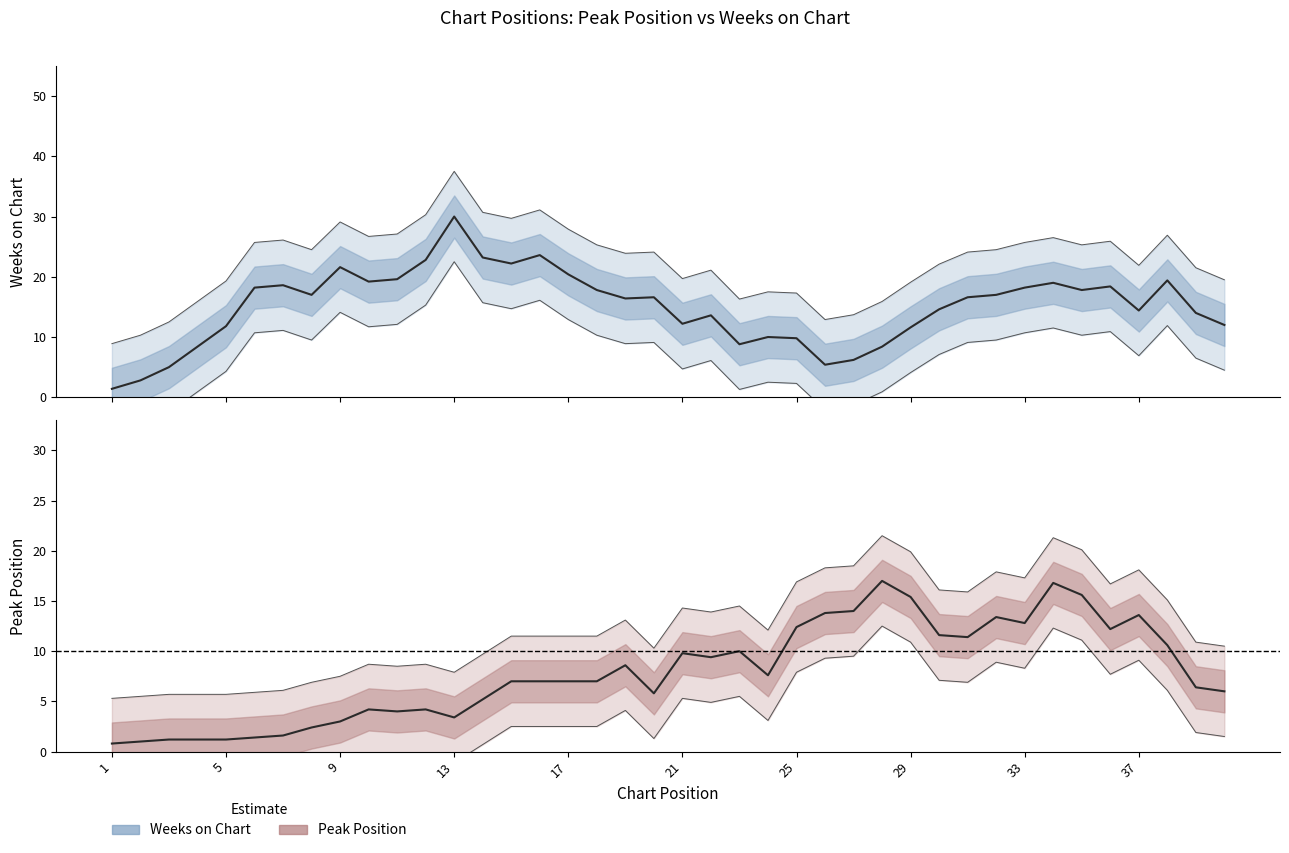

Which series ends up on top after the final intersection of Weeks on Chart and Peak Position?

Weeks on Chart